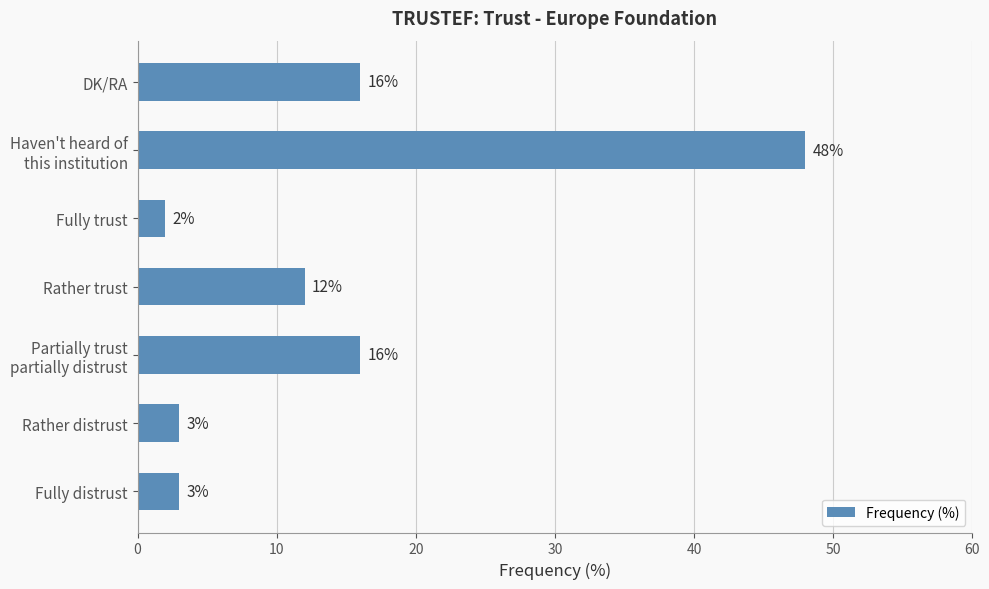

What is the change in value from Rather distrust to DK/RA?

+13